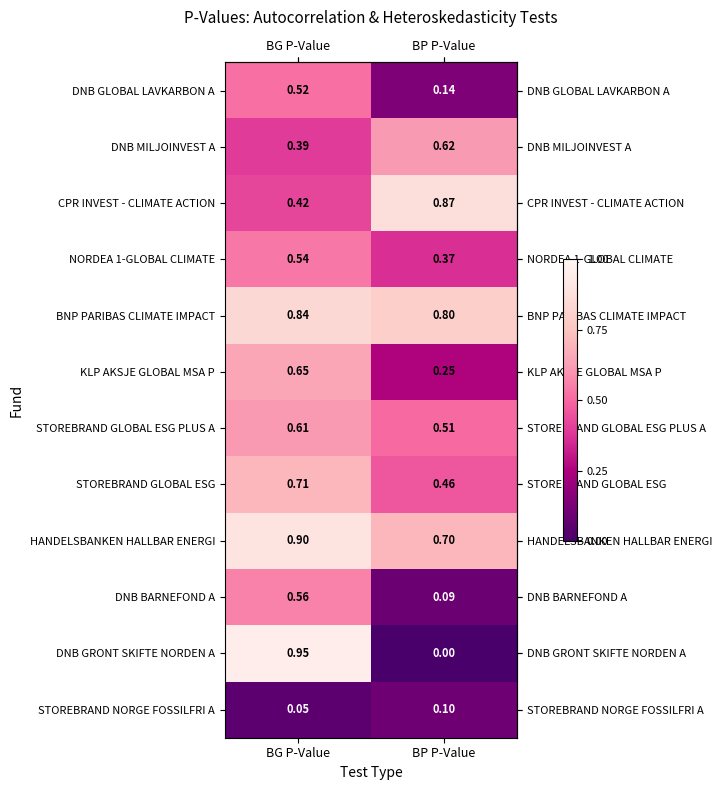

Count the number of data series in this chart.

12